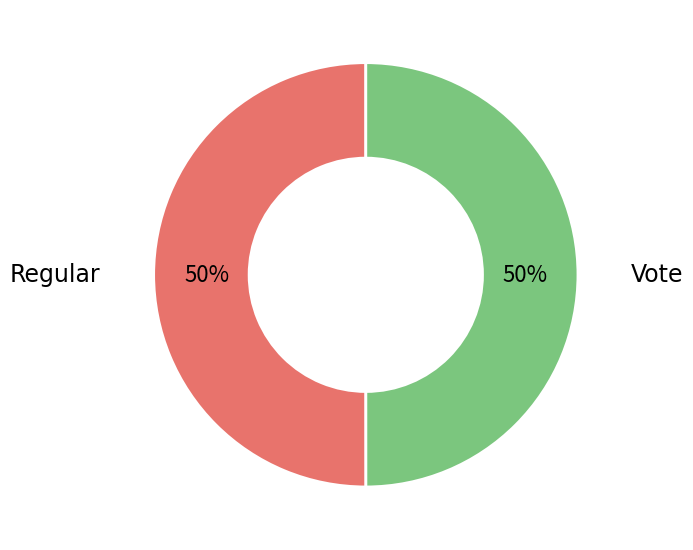

To the nearest percent, what is the average slice percentage?

50%